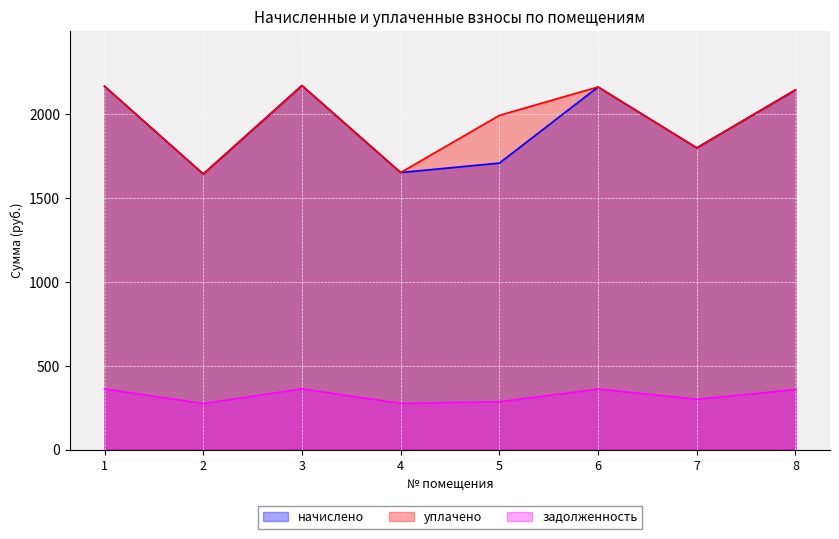

Reading right to left, transcribe all the data shown in this chart.

начислено: 8=2142.7	7=1797.1	6=2160.0	5=1706.4	4=1650.2	3=2168.6	2=1641.6	1=2164.3
уплачено: 8=2142.7	7=1797.1	6=2160.0	5=1990.8	4=1650.2	3=2168.6	2=1641.6	1=2164.3
задолженность: 8=357.1	7=299.5	6=360.0	5=284.4	4=275.0	3=361.4	2=273.6	1=360.7